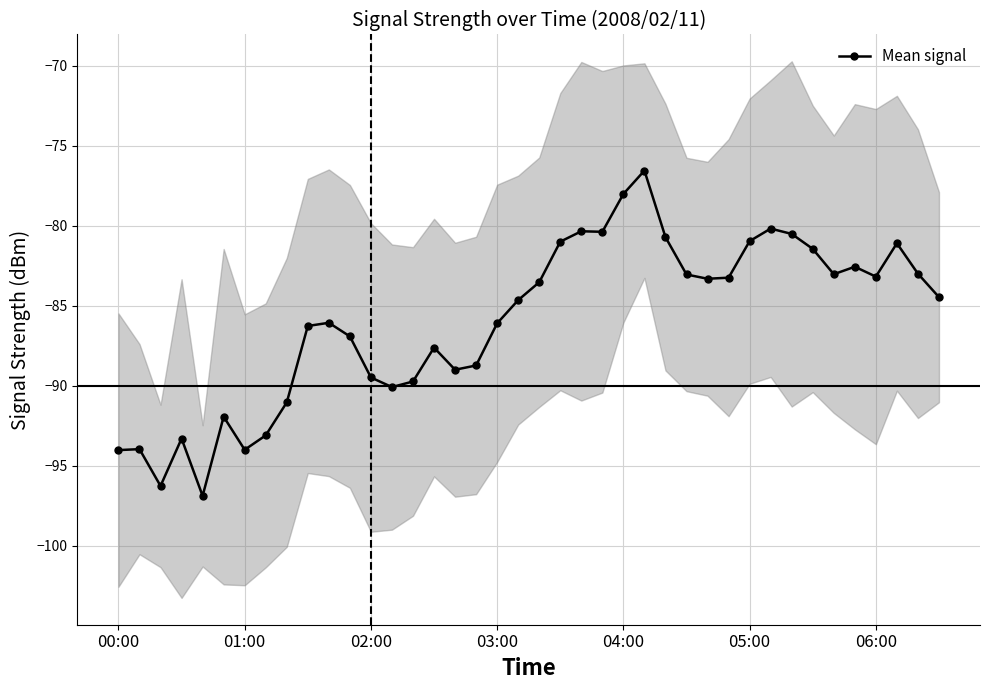

What is the average value?

-86.0